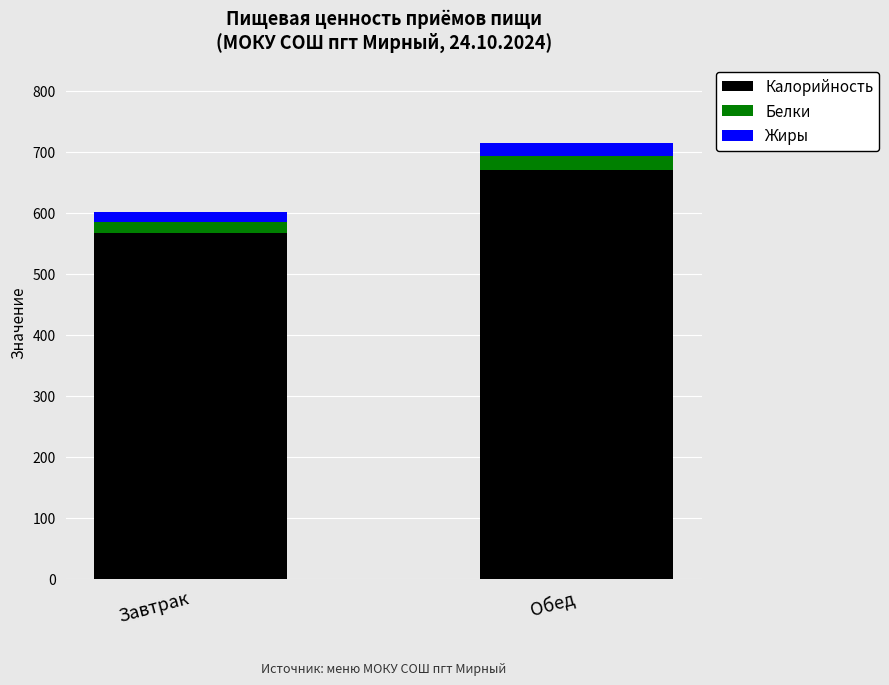

What is the total value across all series at Завтрак?

602.7